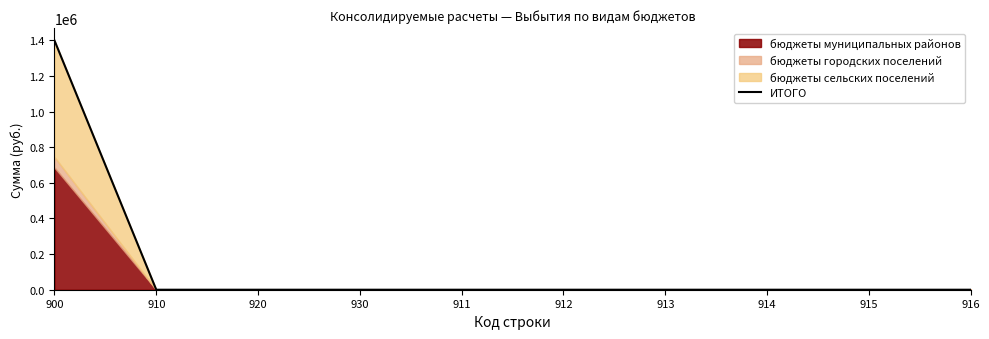

Is it true that the value at 916 is 0.0?

True